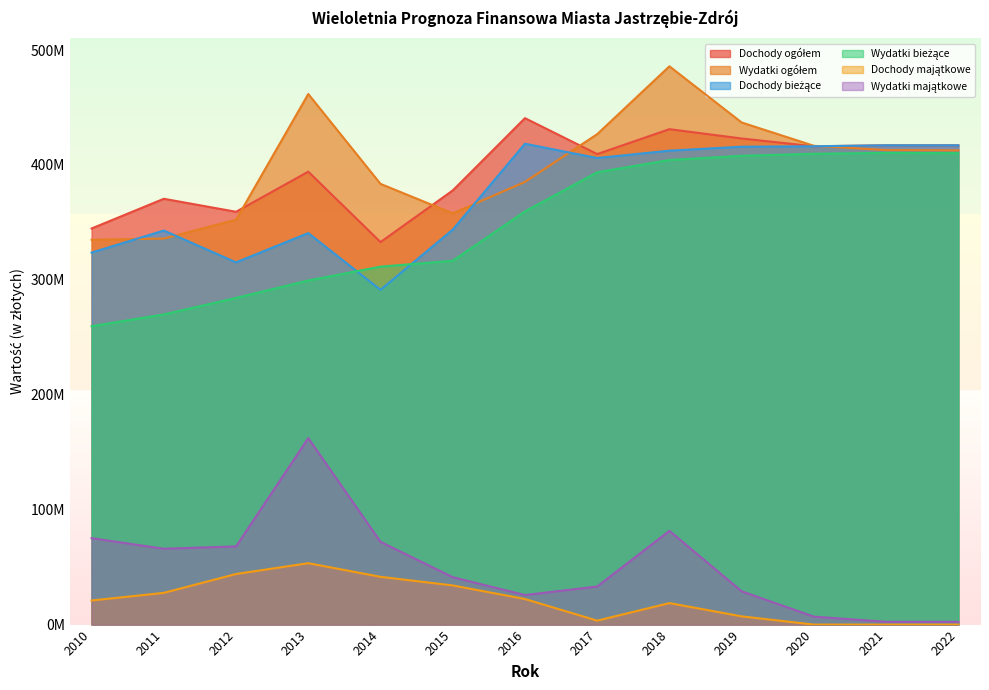

Reading left to right, transcribe all the data shown in this chart.

Dochody ogółem: 344742918.0	370590936.0	359287065.7	394190910.0	332911056.0	377844808.7	440774504.6	409504760.9	431173432.0	423058165.0	416286308.0	417131992.0	417131992.0
Wydatki ogółem: 334911595.0	335976613.0	352361062.9	461761240.0	383559079.0	357910719.2	385322882.0	426822978.2	485888301.0	436990479.0	416704544.0	412966773.0	412732773.0
Dochody bieżące: 323769383.0	342968699.0	315250816.9	340744204.0	291332910.0	343759508.6	418514563.2	406060921.1	412457079.0	415892565.0	416286308.0	417131992.0	417131992.0
Wydatki bieżące: 259694673.0	269952678.0	284316537.2	299497121.0	311515588.0	316656787.4	359597950.2	393667222.2	404330027.0	408001729.0	409779638.0	410541867.0	410307867.0
Dochody majątkowe: 20973535.0	27622237.0	44036248.8	53446706.0	41578146.0	34085300.2	22259941.4	3443839.9	18716353.0	7165600.0	0.0	0.0	0.0
Wydatki majątkowe: 75216922.0	66023935.0	68044525.6	162264119.0	72043491.0	41253931.8	25724931.8	33155756.0	81558274.0	28988750.0	6924906.0	2424906.0	2424906.0